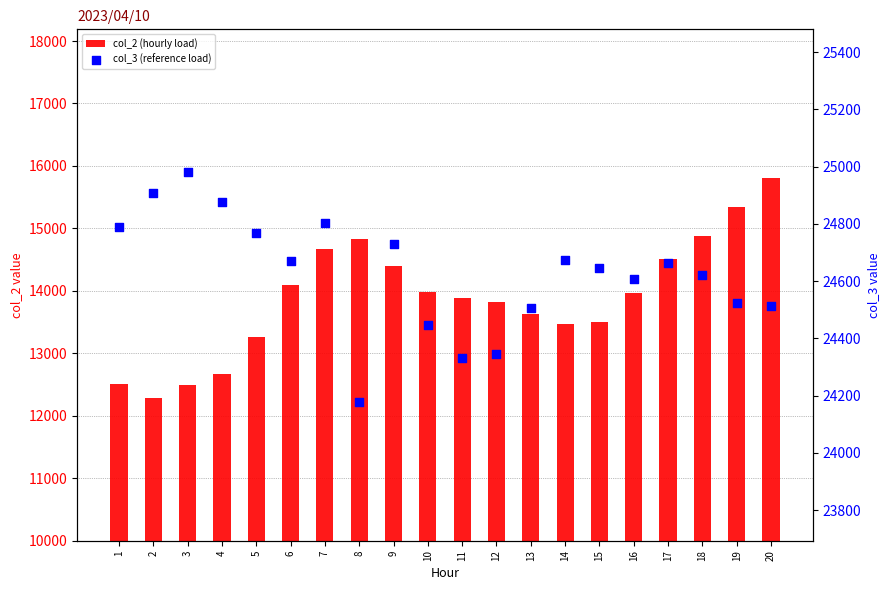

Which series reaches the minimum Y coordinate?

col_2 (hourly load)